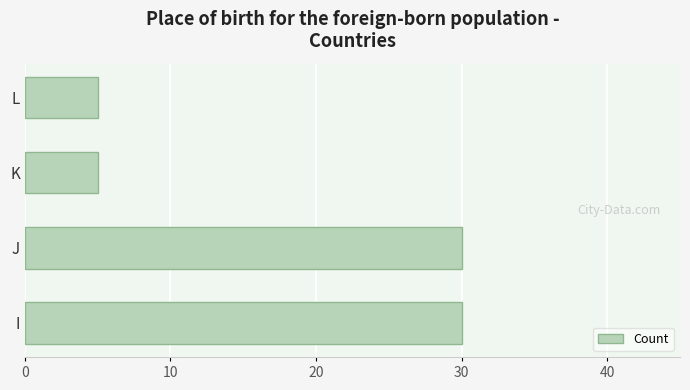

True or false: the data shows 5 at K.

True